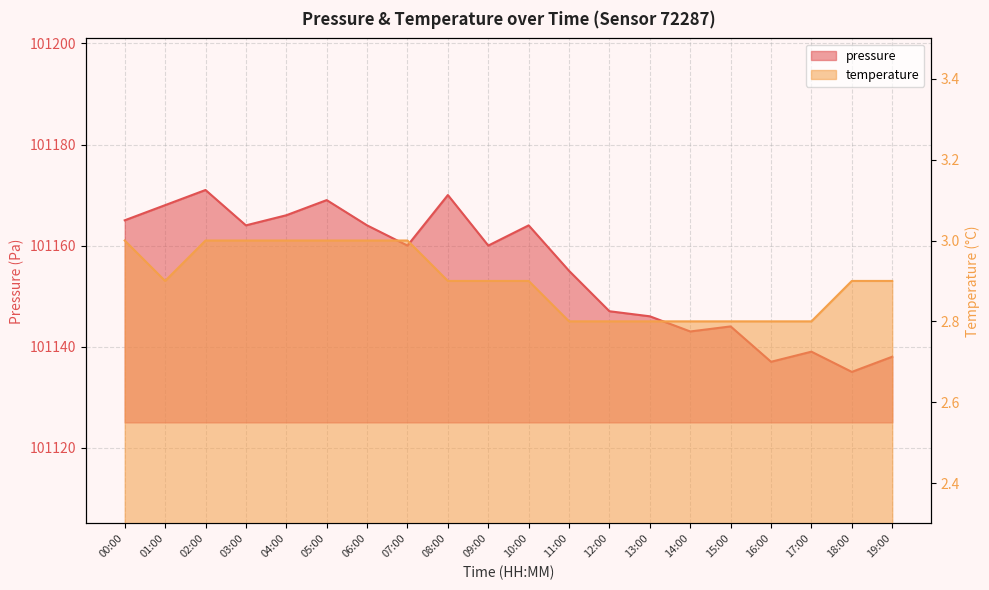

How many categories are shown in the chart?

20